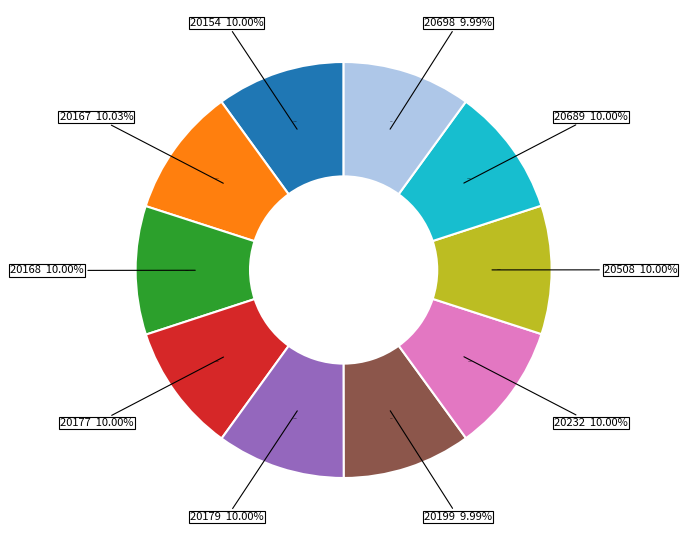

What is the change in value from 28-20167 to 28-20508?

-17712